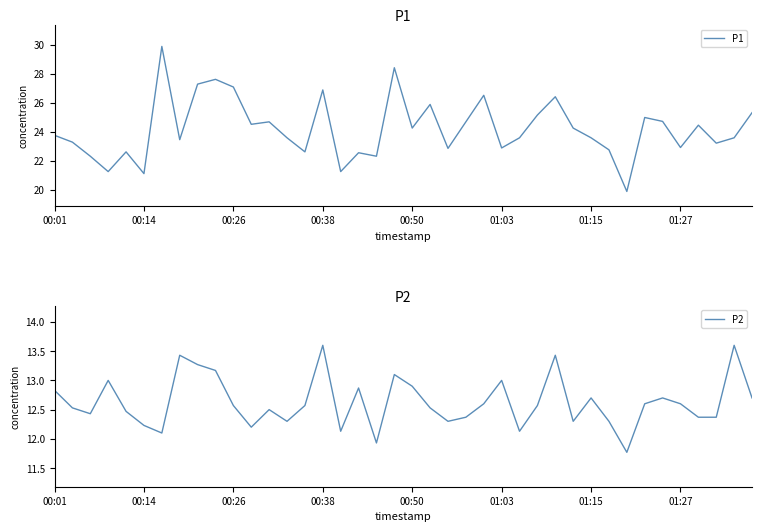

What is the average value of the P2 series?

12.6